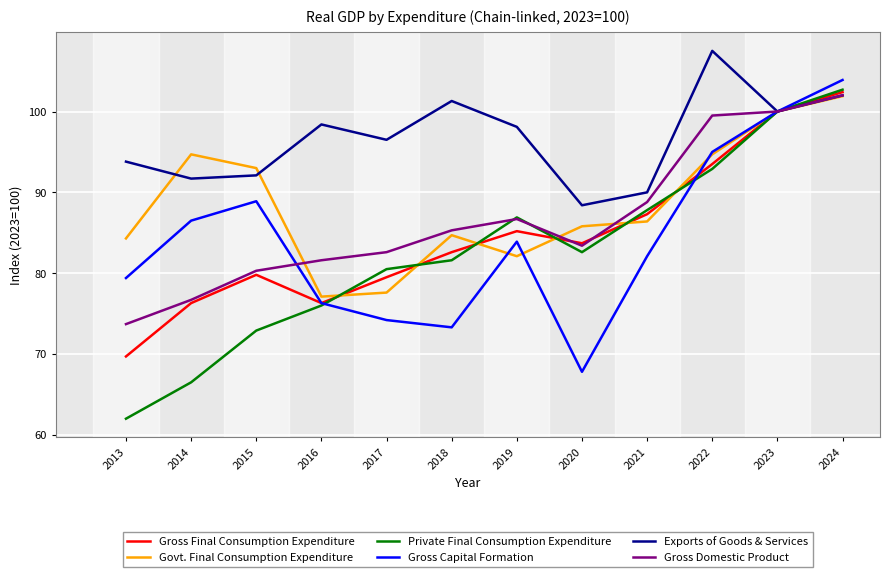

Which category has the highest value across all series?

2022